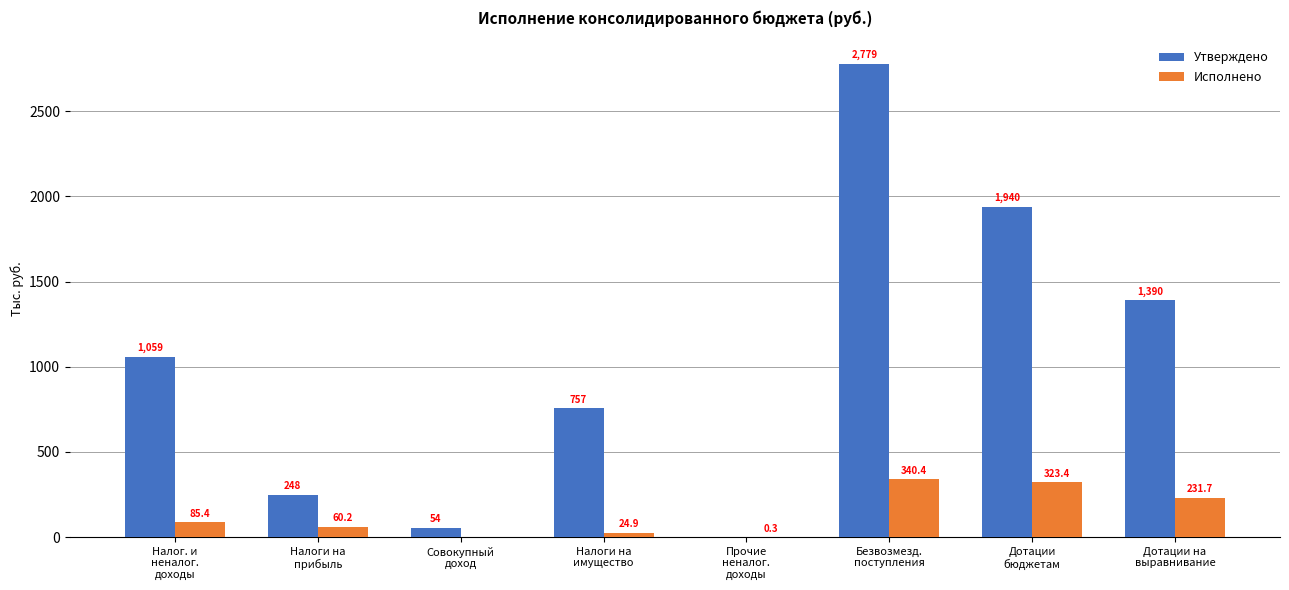

What is the average value of the Утверждено series?

1028.5